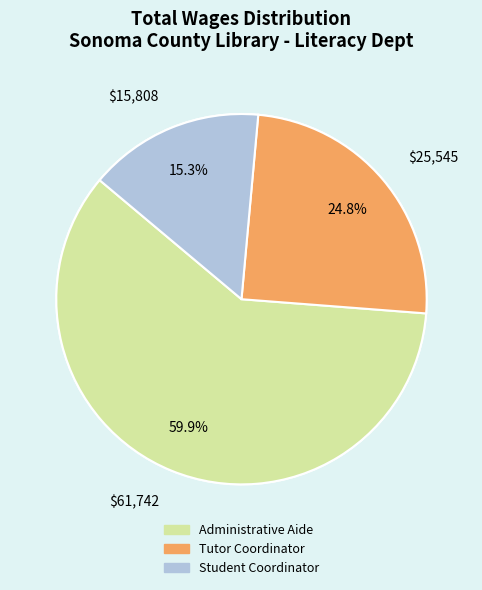

To the nearest percent, what is the difference between the Administrative Aide and Tutor Coordinator slice percentages?

35%